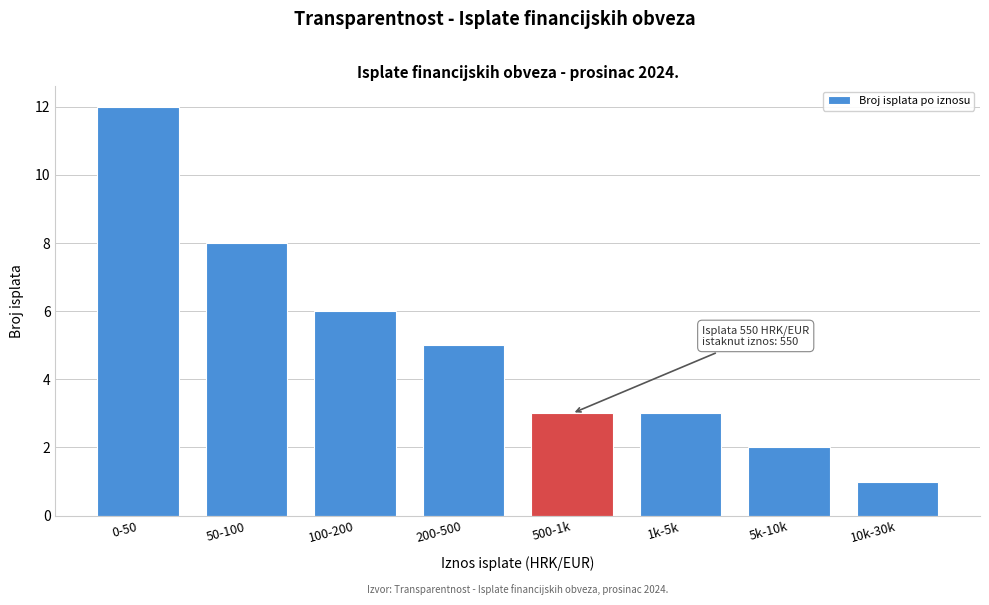

Reading right to left, what are all the values shown in this chart?

1	2	3	3	5	6	8	12